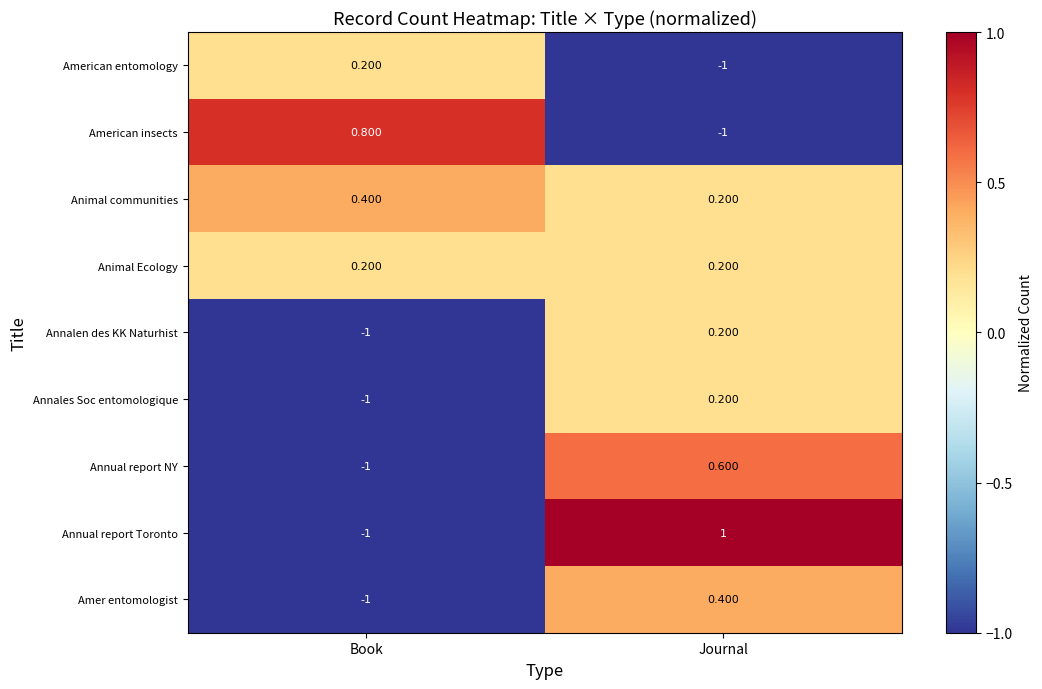

Which series changed the most between Book and Journal?

Annual report Toronto